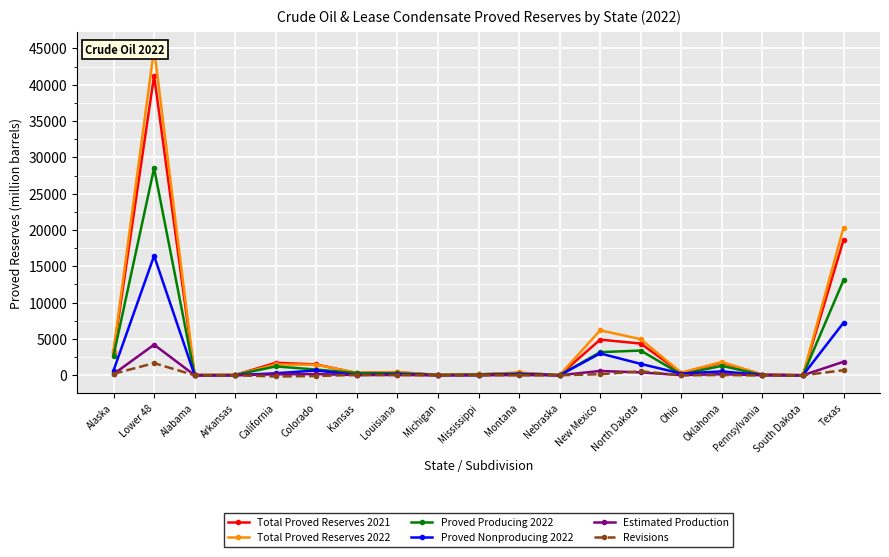

Reading left to right, what are all the values shown in this chart?

Total Proved Reserves 2021: 3179	41239	32	36	1717	1488	304	414	54	122	324	14	4909	4361	326	1739	90	10	18620
Total Proved Reserves 2022: 3357	44963	27	39	1492	1442	335	446	46	113	388	13	6192	4965	348	1830	68	9	20309
Proved Producing 2022: 2703	28518	24	35	1220	784	307	290	44	102	222	13	3184	3400	121	1297	36	9	13083
Proved Nonproducing 2022: 654	16446	4	3	272	658	28	156	2	11	167	0	3008	1565	227	533	32	0	7227
Estimated Production: 160	4208	4	4	132	159	27	34	5	13	20	1	594	389	21	146	4	1	1856
Revisions: 193	1671	-1	1	-169	-103	53	41	-1	3	19	0	145	545	-9	37	-26	0	692